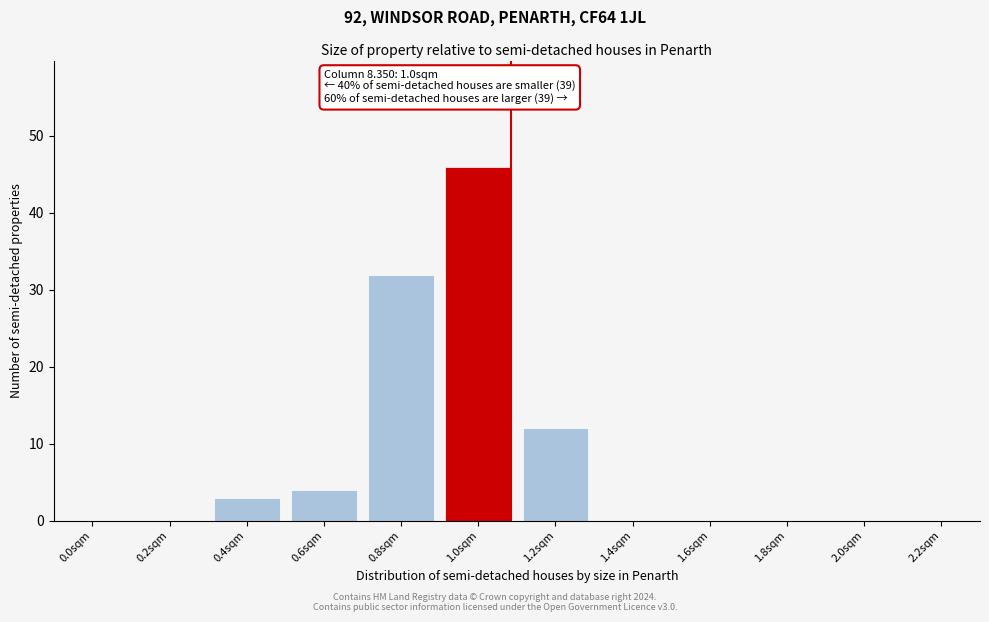

Reading left to right, what are all the values shown in this chart?

0.0sqm=0	0.2sqm=0	0.4sqm=3	0.6sqm=4	0.8sqm=32	1.0sqm=46	1.2sqm=12	1.4sqm=0	1.6sqm=0	1.8sqm=0	2.0sqm=0	2.2sqm=0